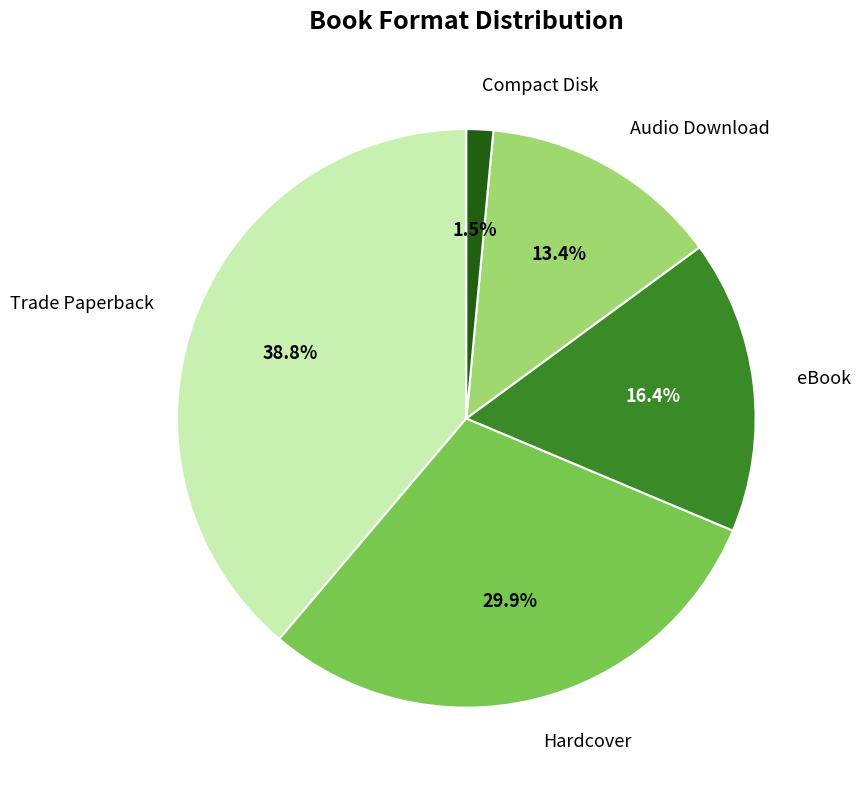

To the nearest percent, what is the combined percentage of Hardcover and eBook?

46%